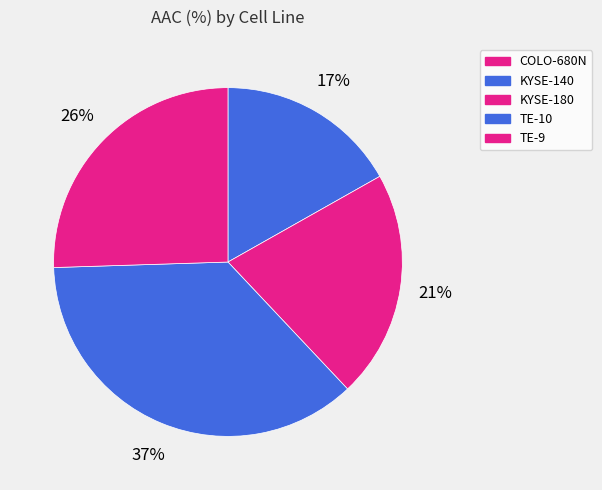

Is it true that KYSE-180 is 21% of the pie?

True